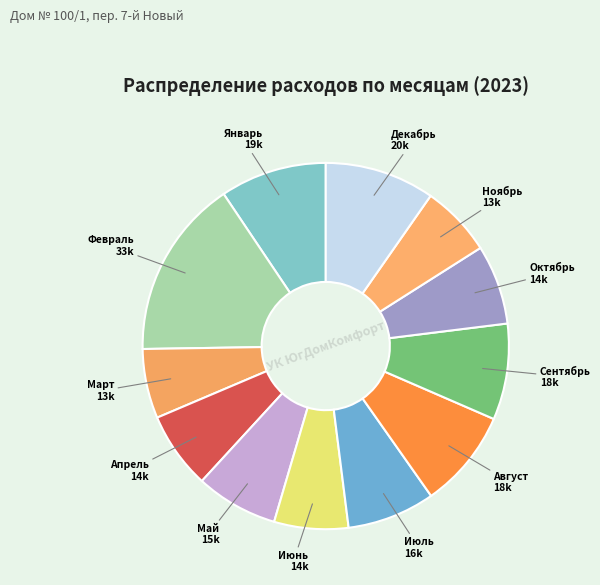

Count the number of slices in the pie.

12